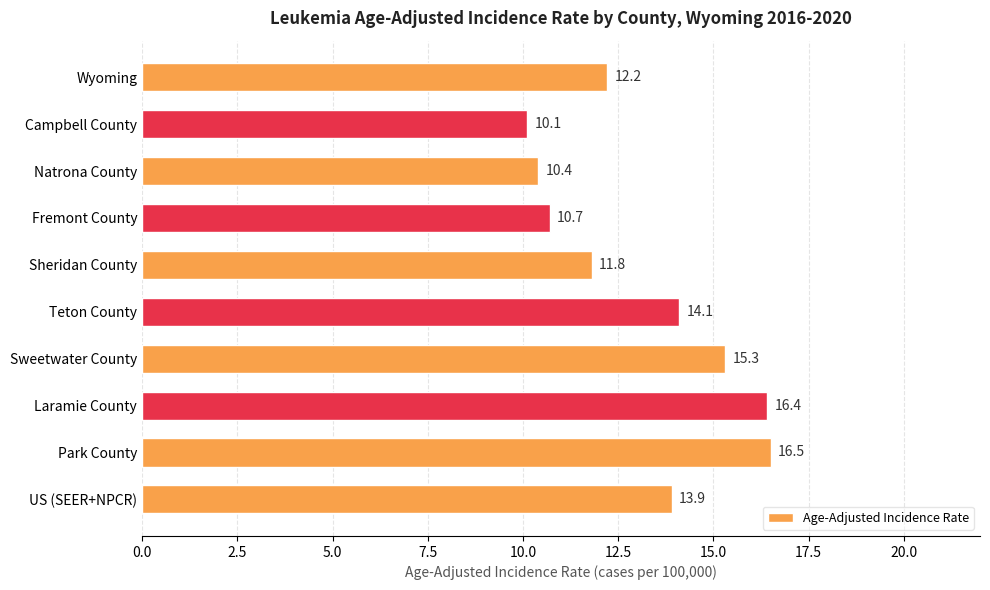

Between Natrona County and Fremont County, which is larger?

Fremont County